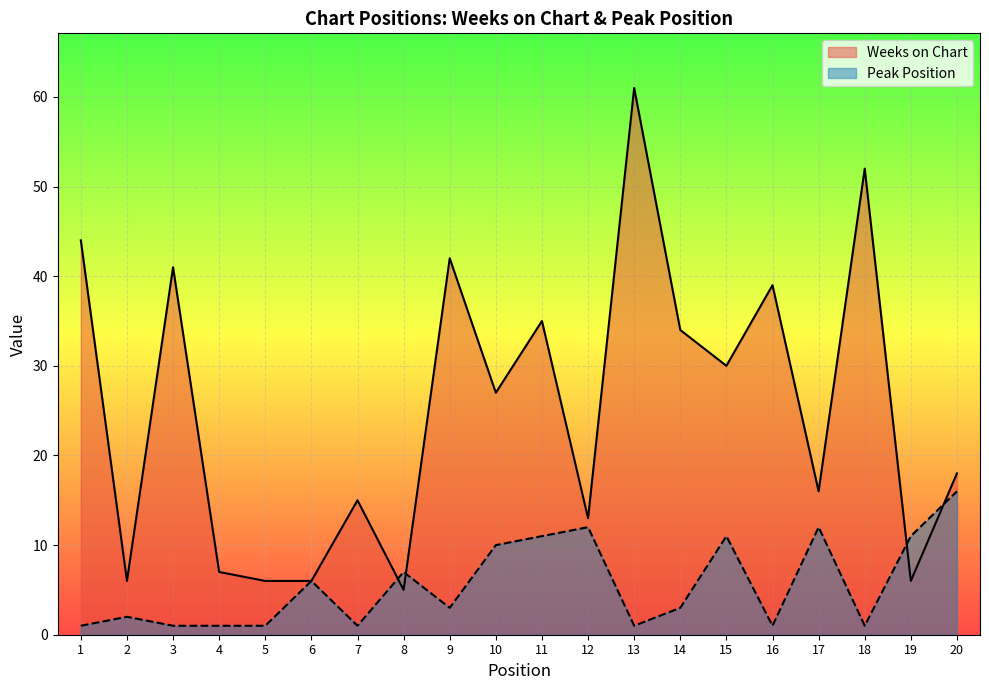

What is the difference between the maximum and second lowest values in the Peak Position series?

15